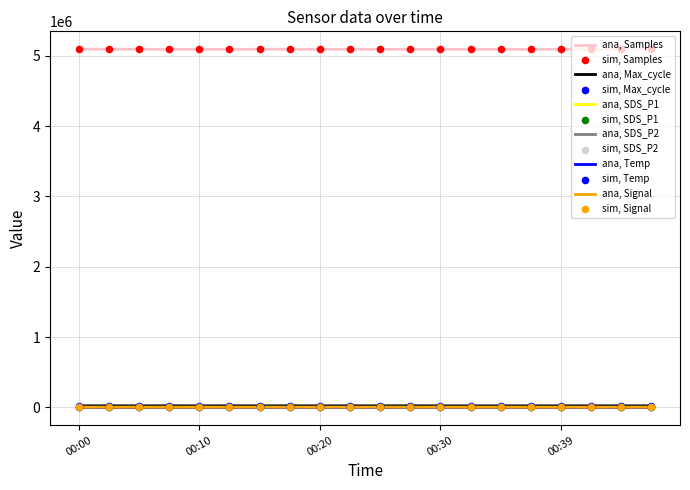

What is the greatest value displayed?

5095584.0